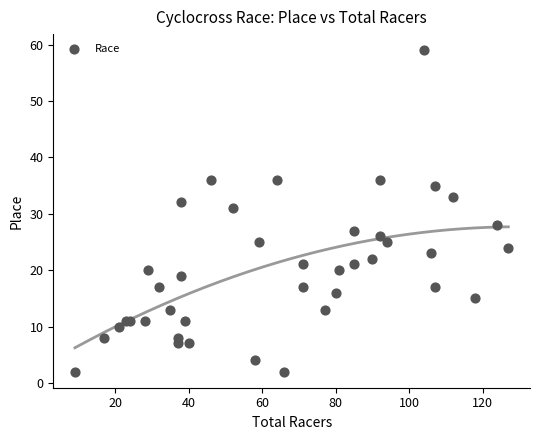

What Y value in the scatter plot is closest to 30?

31